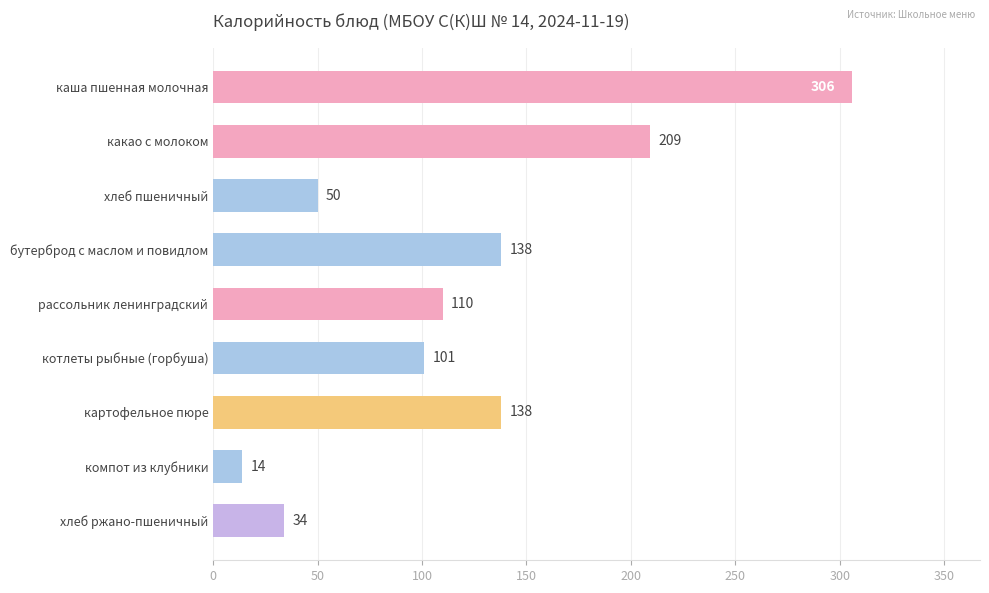

What value does the data have at рассольник ленинградский, to the nearest 50?

100